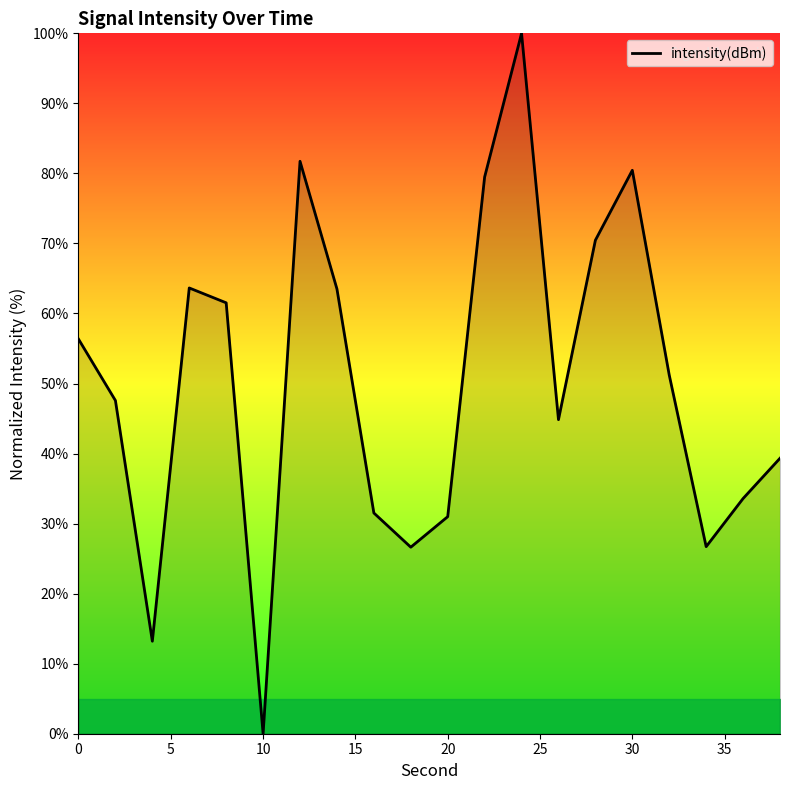

What is the difference between the second highest and minimum values?

81.7